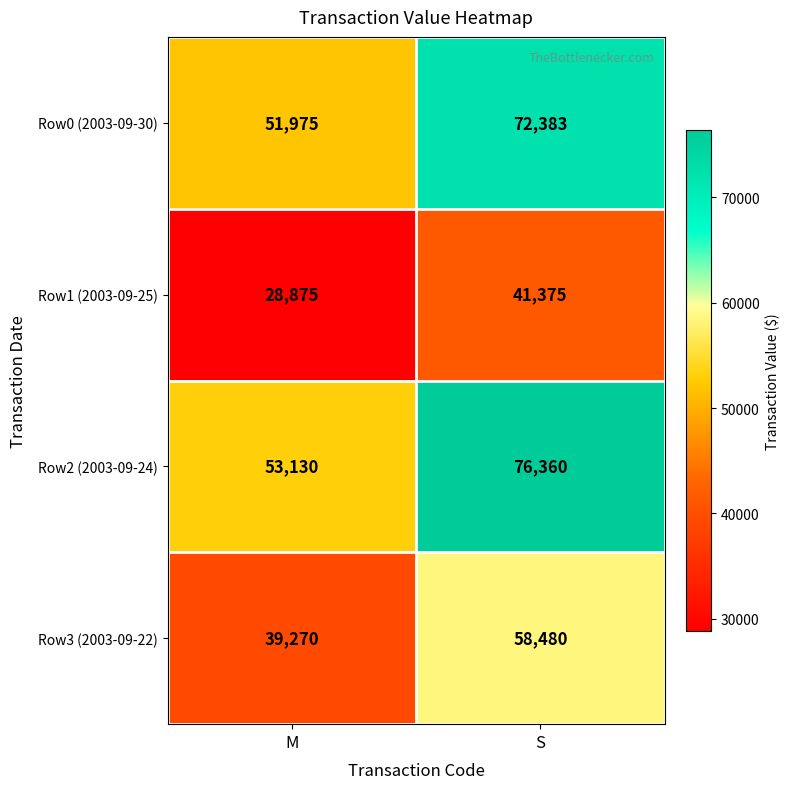

Which series has the largest range (max minus min)?

Row2 (2003-09-24)